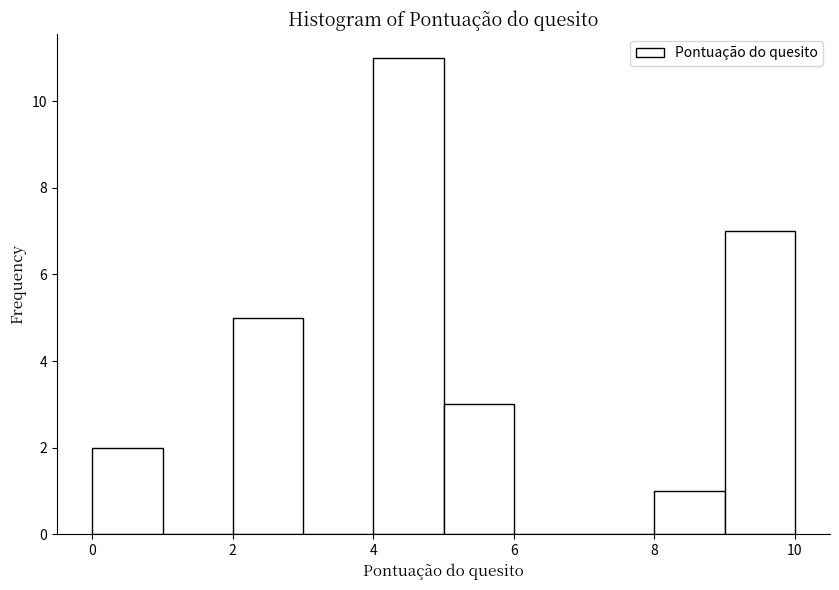

Which range on the x-axis has the tallest bar?

4 to 5